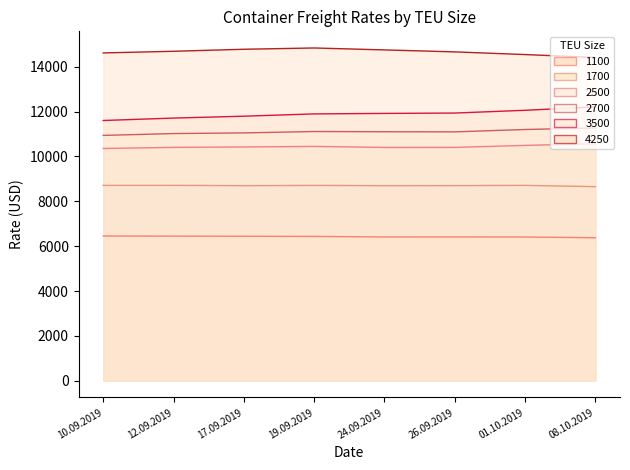

How many values in the 1100 series are below 6435?

4